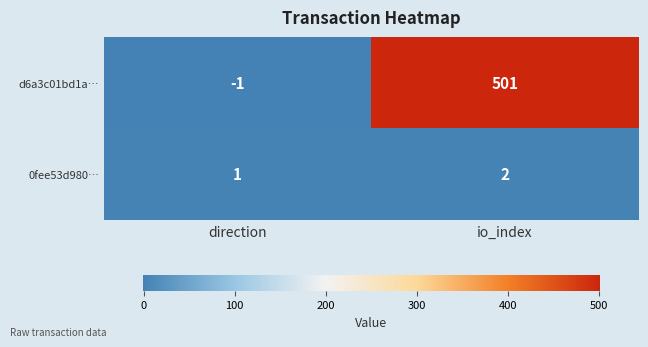

What is the sum of all d6a3c01bd1a… values?

500